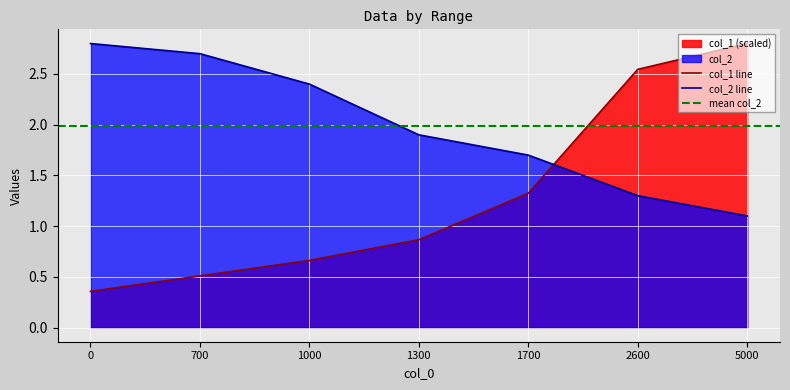

What is the value of the col_2 point at the 7th from the left?

1.1